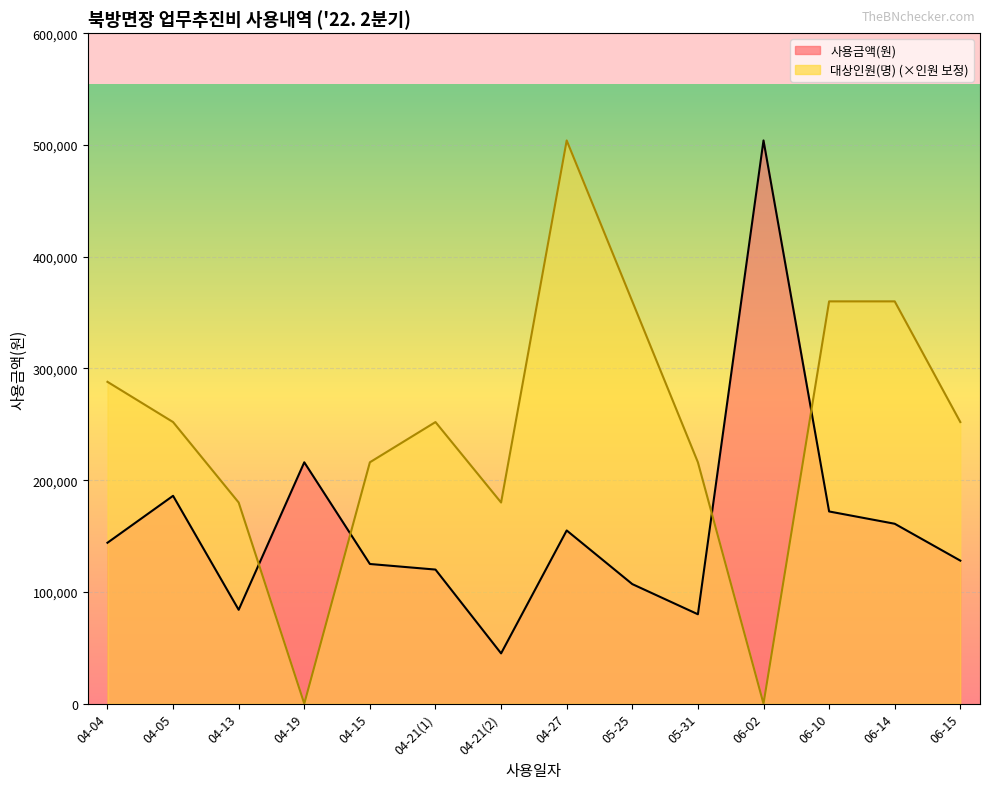

What is the sum of all 대상인원(명) values?

3420000